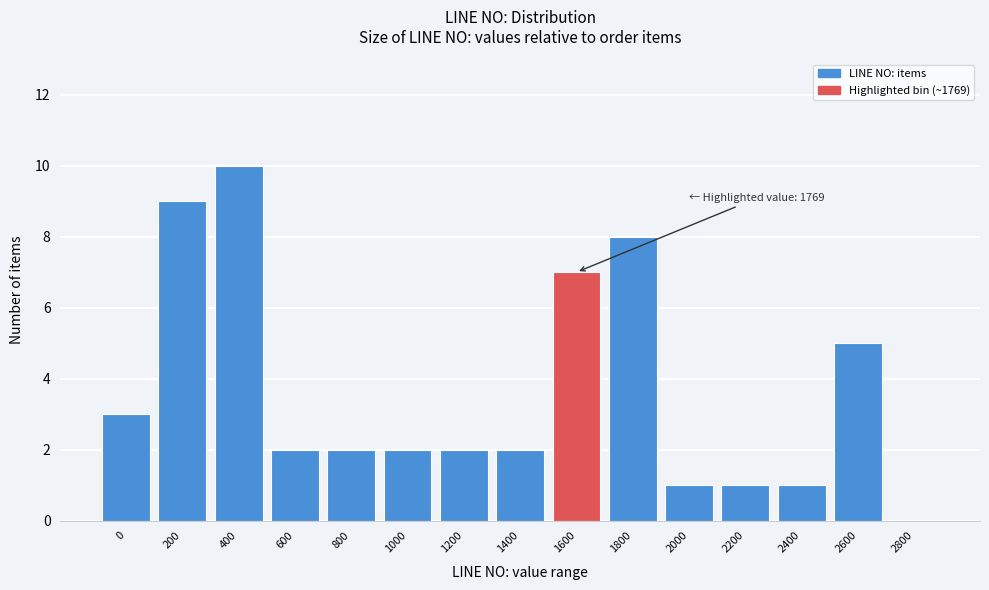

Reading left to right, transcribe all the data shown in this chart.

0=3	200=9	400=10	600=2	800=2	1000=2	1200=2	1400=2	1600=7	1800=8	2000=1	2200=1	2400=1	2600=5	2800=0